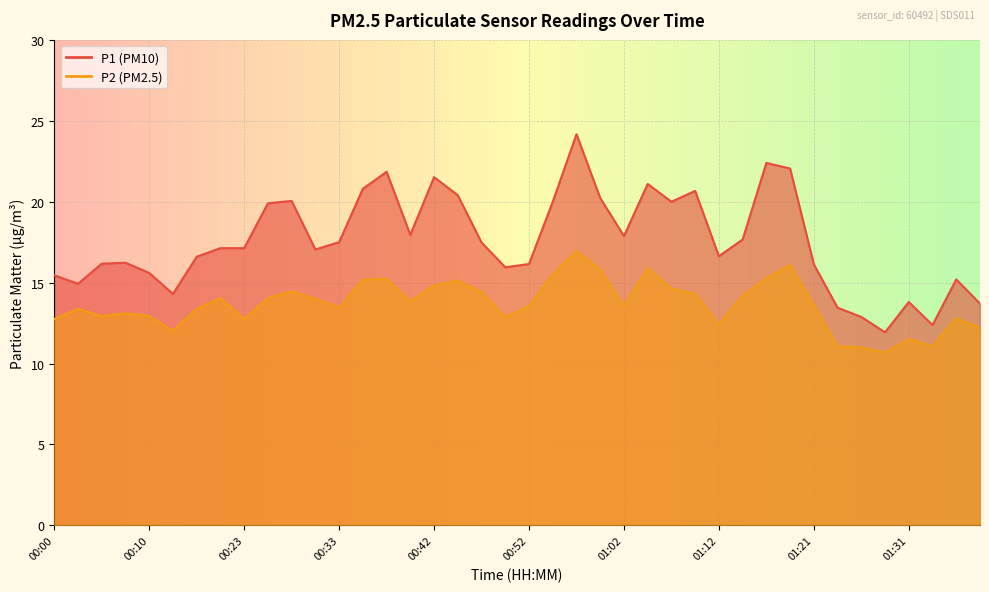

True or false: P1 and P2 intersect in this chart.

False